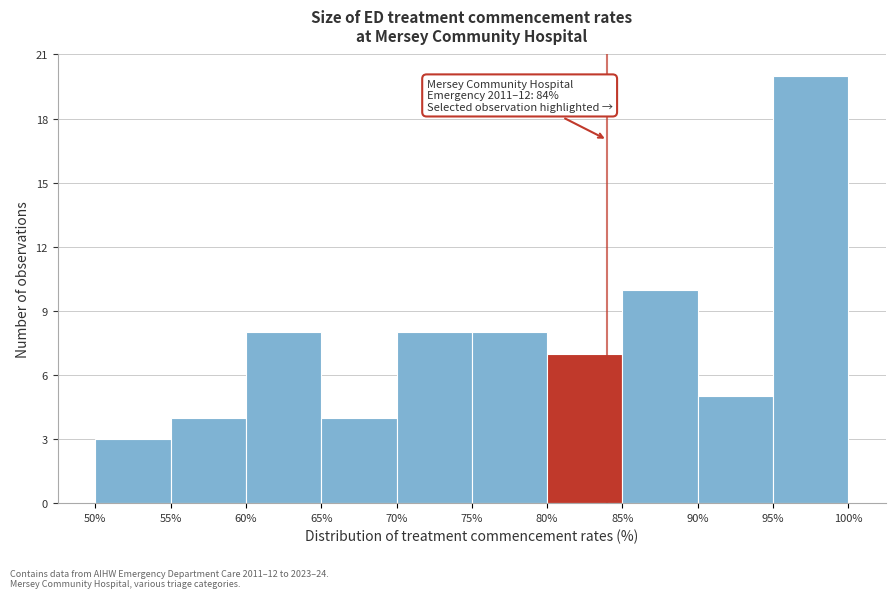

Which range on the x-axis has the tallest bar?

95% to 100%